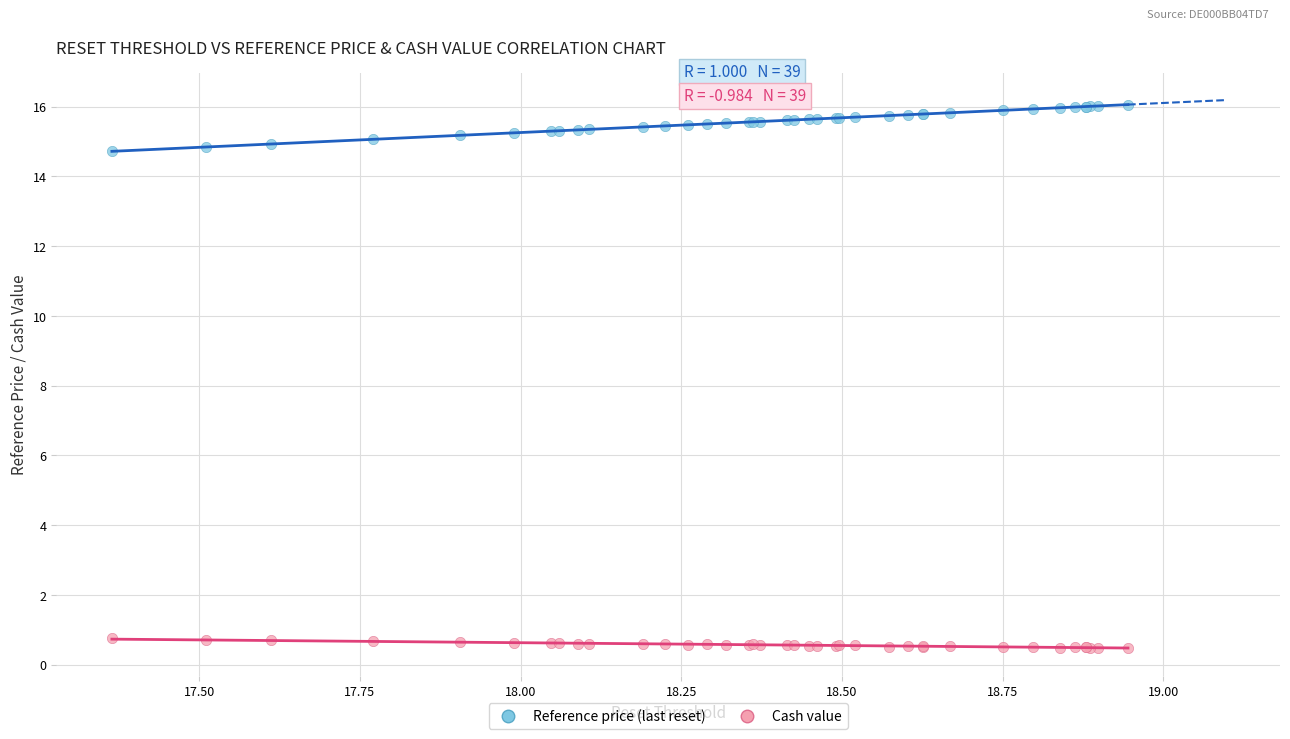

Which series has the largest Y range (max minus min)?

Reference price (last reset)